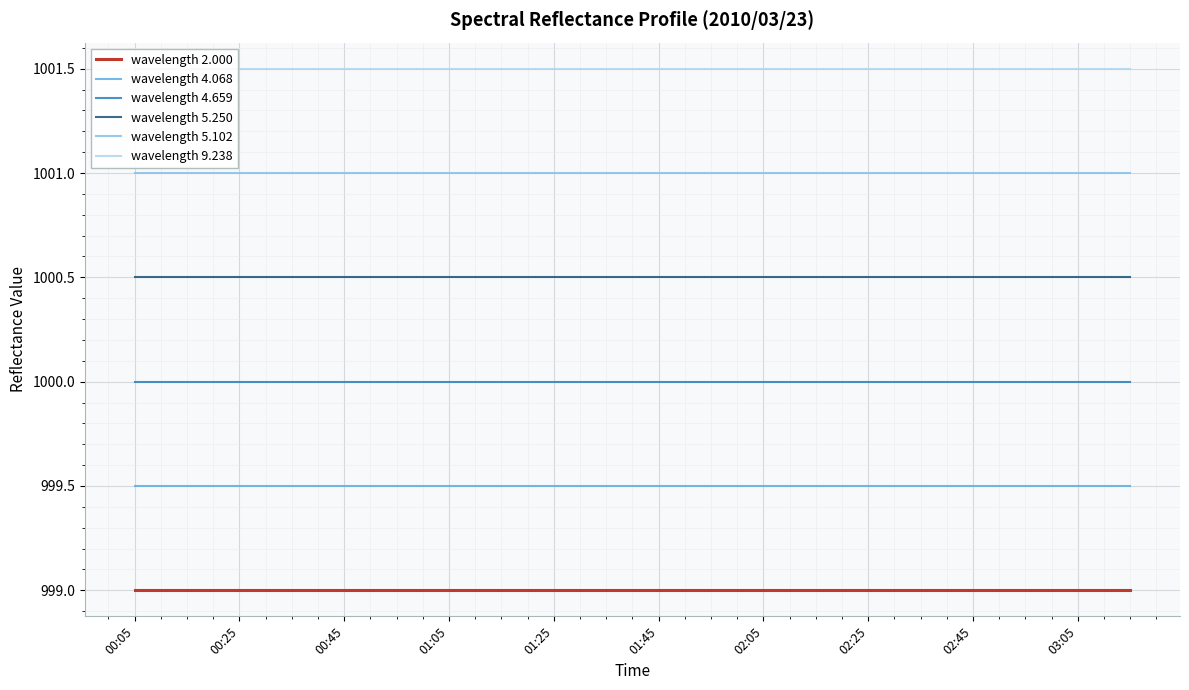

What is the highest value of the wavelength 4.068 series?

999.5